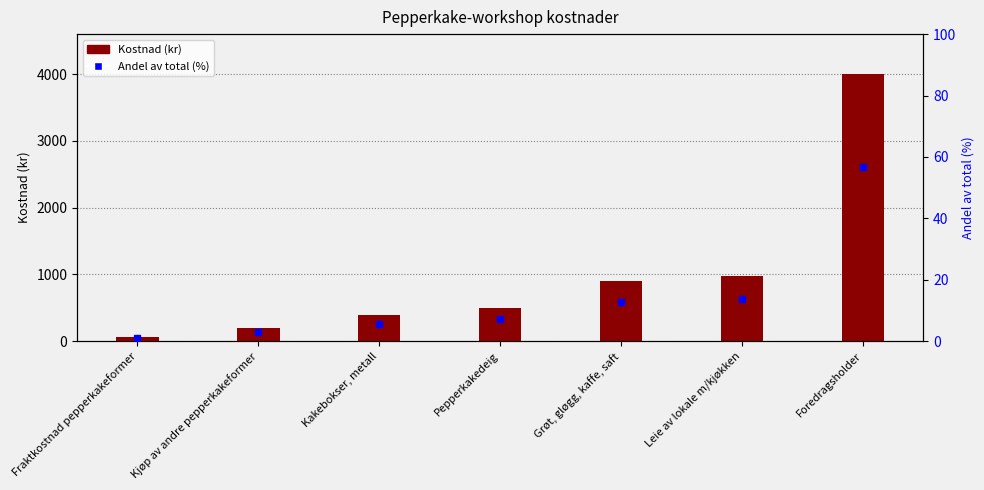

Is it true that Kostnad (kr) equals 70.0 at Fraktkostnad pepperkakeformer?

True